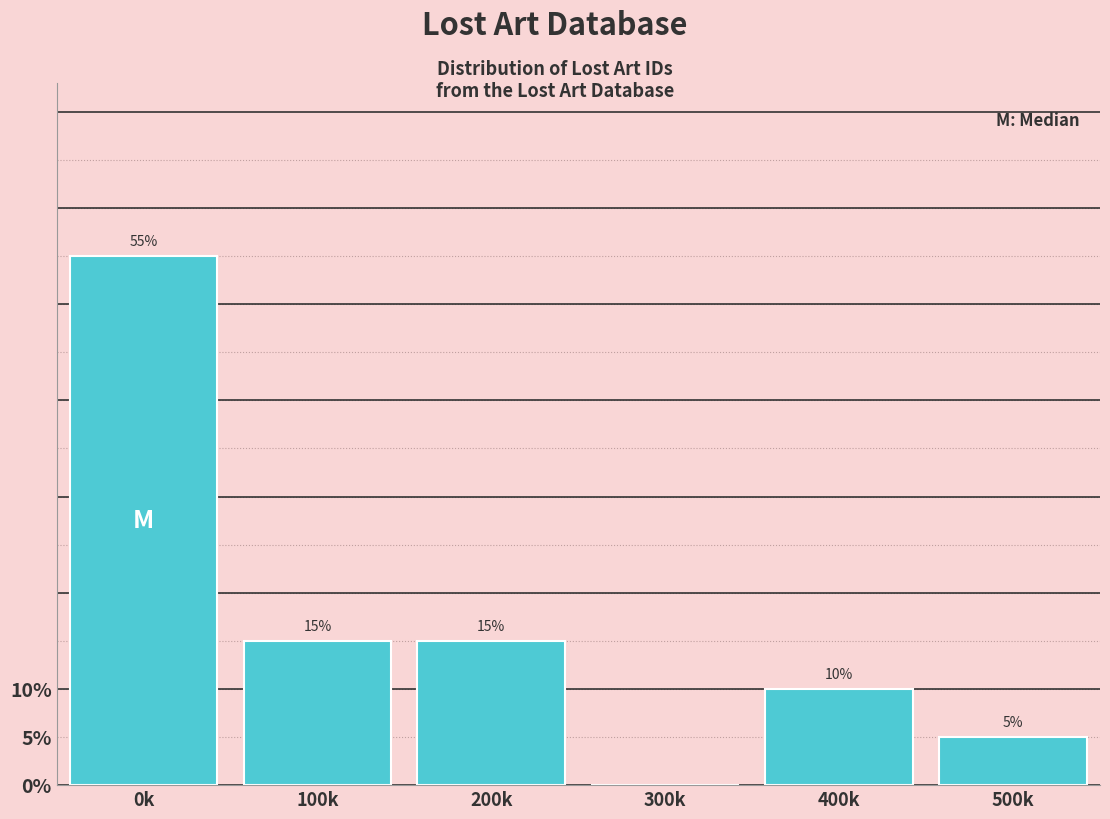

Reading left to right, list all the values displayed in this chart.

0k=55.0	100k=15.0	200k=15.0	300k=0.0	400k=10.0	500k=5.0